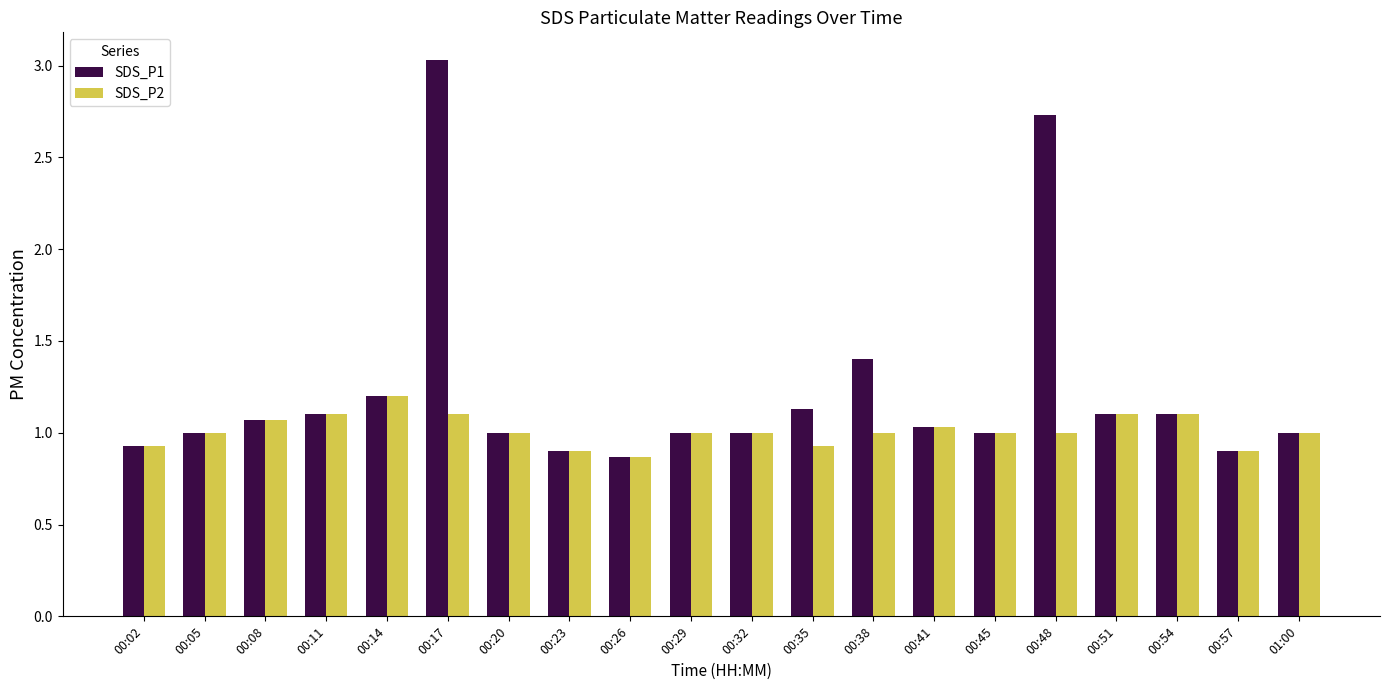

Reading left to right, transcribe all the data shown in this chart.

SDS_P1: 0.9	1.0	1.1	1.1	1.2	3.0	1.0	0.9	0.9	1.0	1.0	1.1	1.4	1.0	1.0	2.7	1.1	1.1	0.9	1.0
SDS_P2: 0.9	1.0	1.1	1.1	1.2	1.1	1.0	0.9	0.9	1.0	1.0	0.9	1.0	1.0	1.0	1.0	1.1	1.1	0.9	1.0